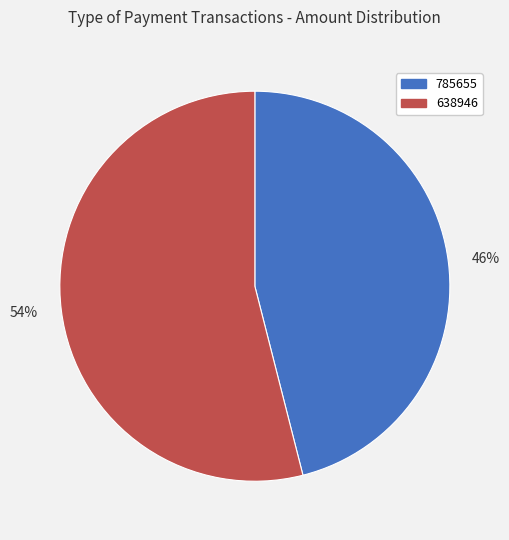

The 46% slice represents 55% of the pie. True or false?

False